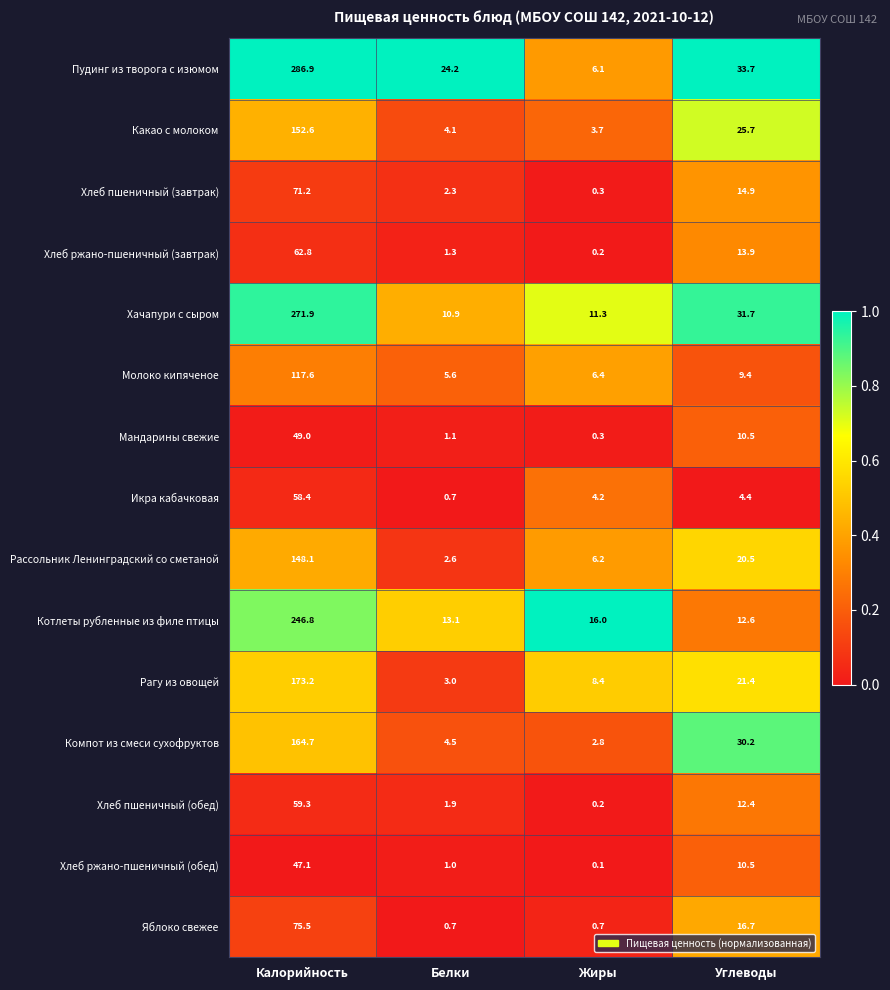

Which category has the highest value in the Мандарины свежие series?

Калорийность